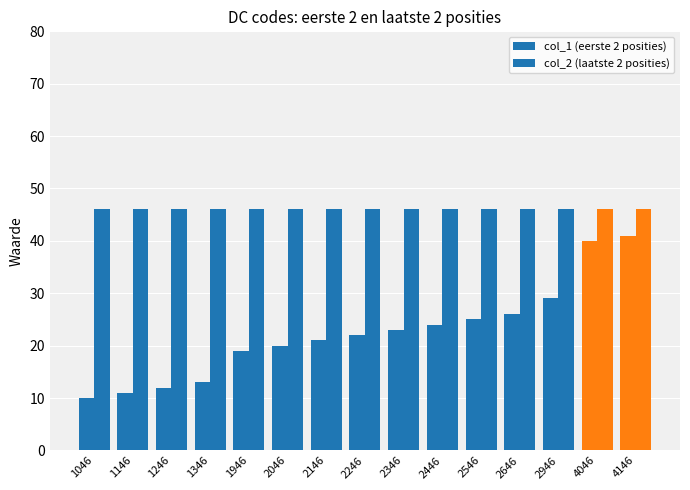

What is the difference between the highest and lowest values at 2946?

17